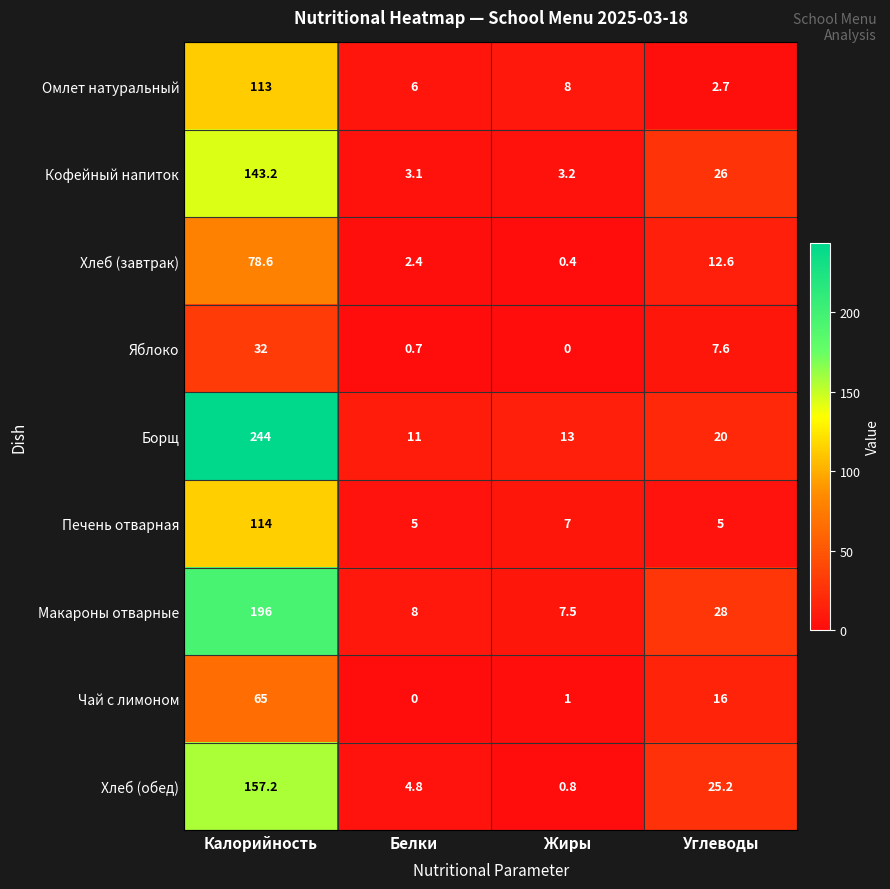

The Макароны отварные series shows 196.0 at Калорийность. True or false?

True